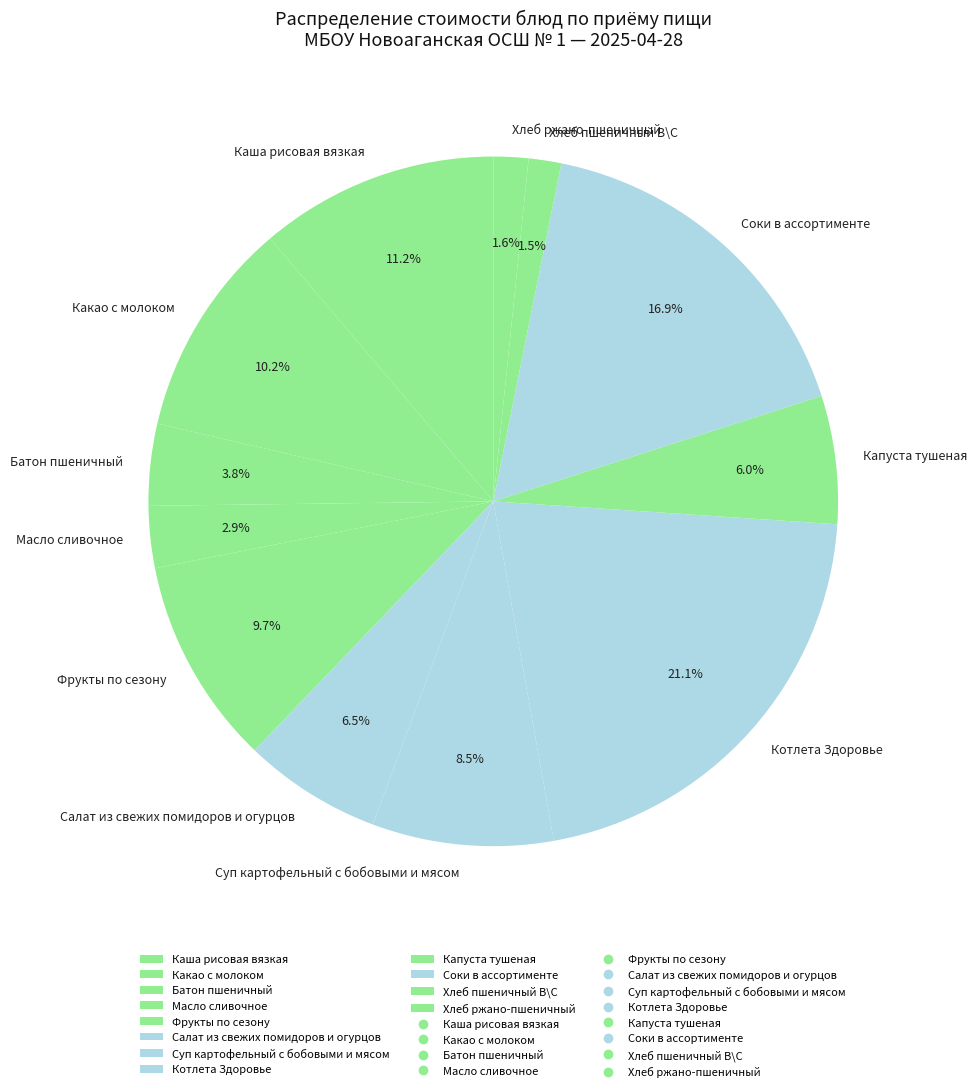

What is the total percentage of Капуста тушеная and Суп картофельный с бобовыми и мясом?

14.5%